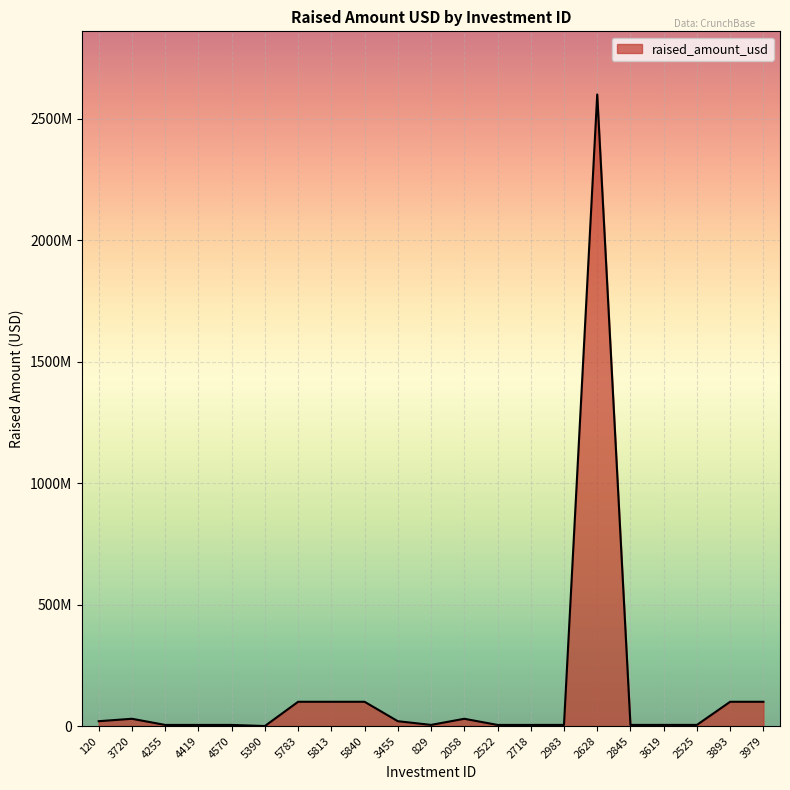

Approximately how many times larger is the value at 3893 compared to 3720?

3.3